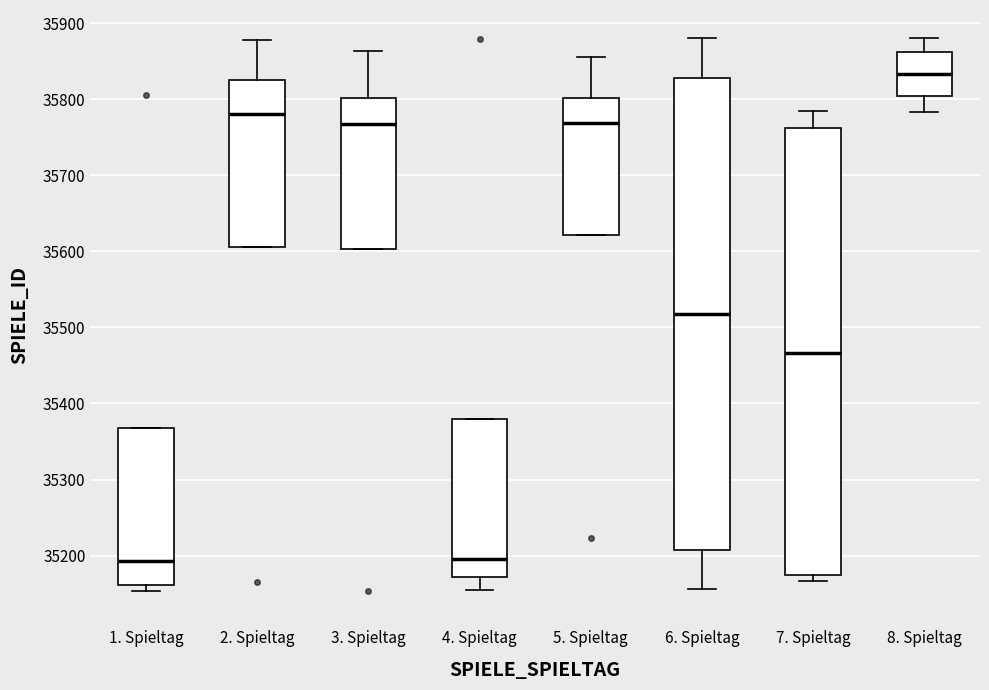

Reading left to right, transcribe this box plot: for each box, give where its median line is, the range the box spans, and where its two whiskers end, as read against the y-axis. The values are not printed on the chart, so give them approximately, as read against the axis.

1. Spieltag: median 35190, box 35160 to 35370, whiskers 35150 to 35370
2. Spieltag: median 35780, box 35610 to 35830, whiskers 35610 to 35880
3. Spieltag: median 35770, box 35600 to 35800, whiskers 35600 to 35860
4. Spieltag: median 35200, box 35170 to 35380, whiskers 35160 to 35380
5. Spieltag: median 35770, box 35620 to 35800, whiskers 35620 to 35860
6. Spieltag: median 35520, box 35210 to 35830, whiskers 35160 to 35880
7. Spieltag: median 35470, box 35180 to 35760, whiskers 35170 to 35790
8. Spieltag: median 35830, box 35800 to 35860, whiskers 35780 to 35880